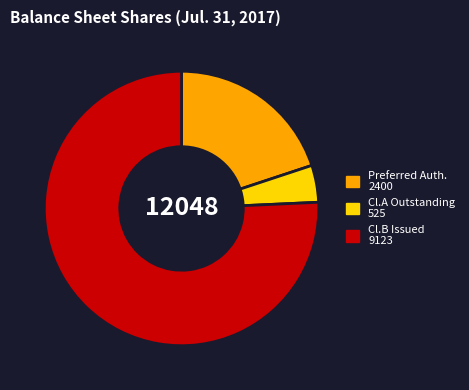

How many slices are in this pie chart?

3